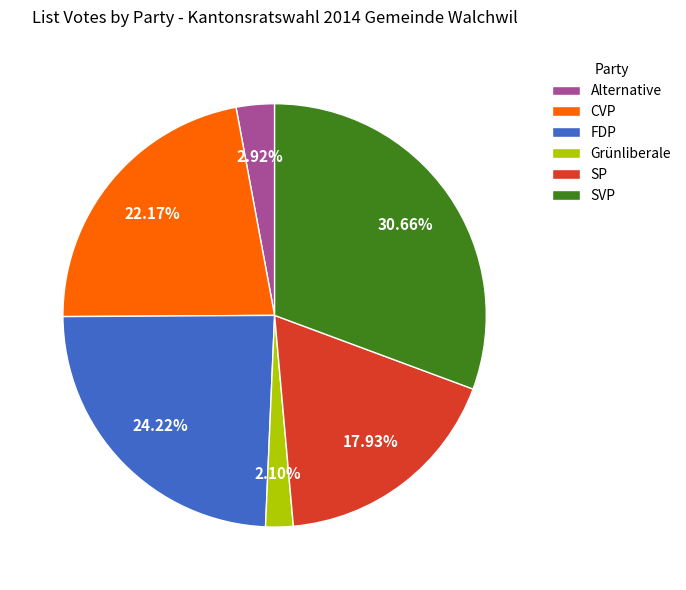

What percentage is the FDP slice, to the nearest percent?

24%